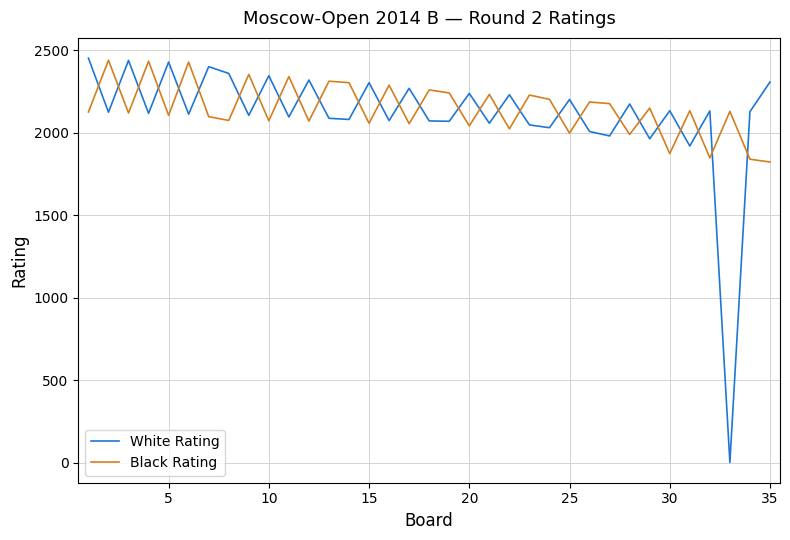

At how many categories does at least one series exceed 1207?

35